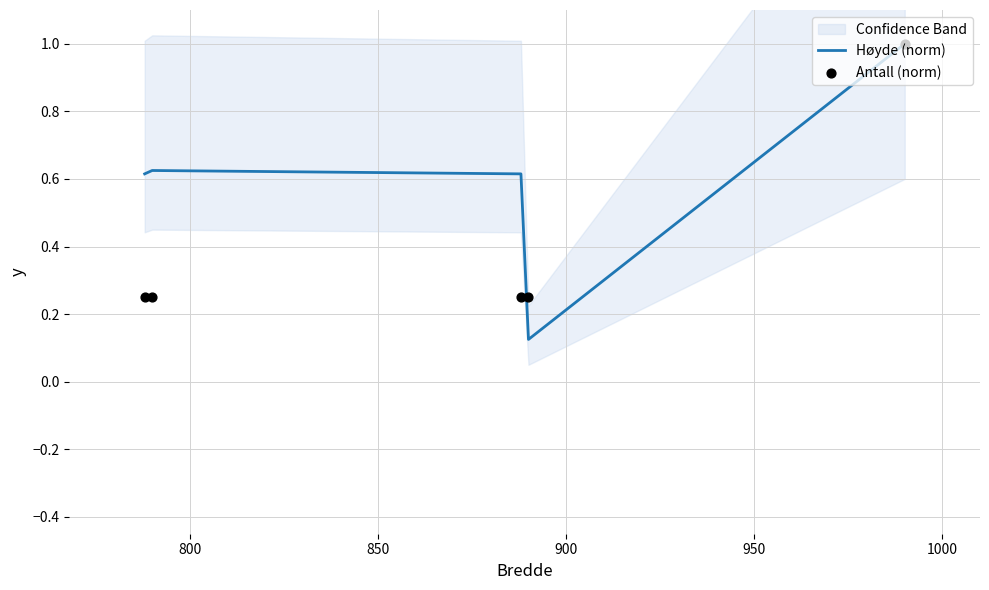

What is the total value across all series at 850?

0.9